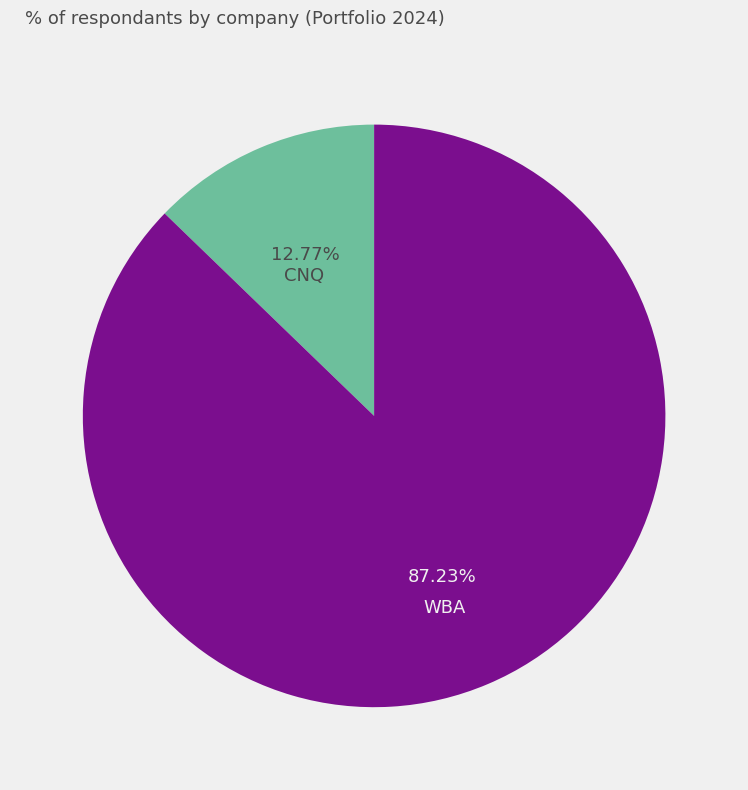

Rank the categories by value from highest to lowest.

WBA, CNQ